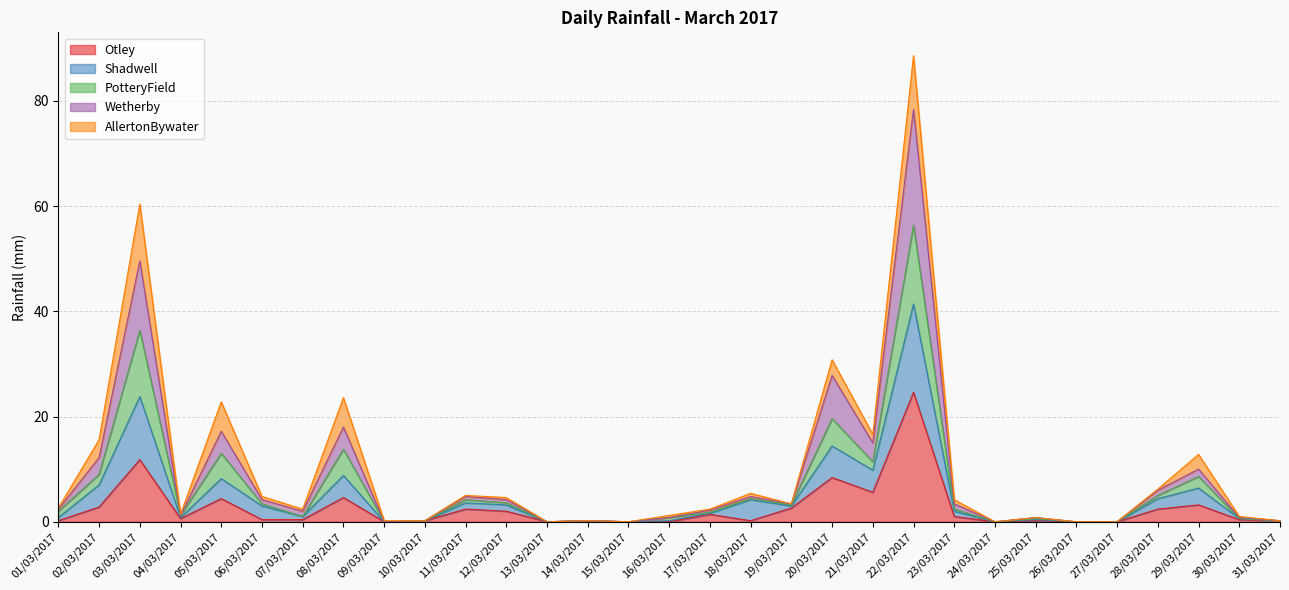

Which category has the highest value across all series?

22/03/2017